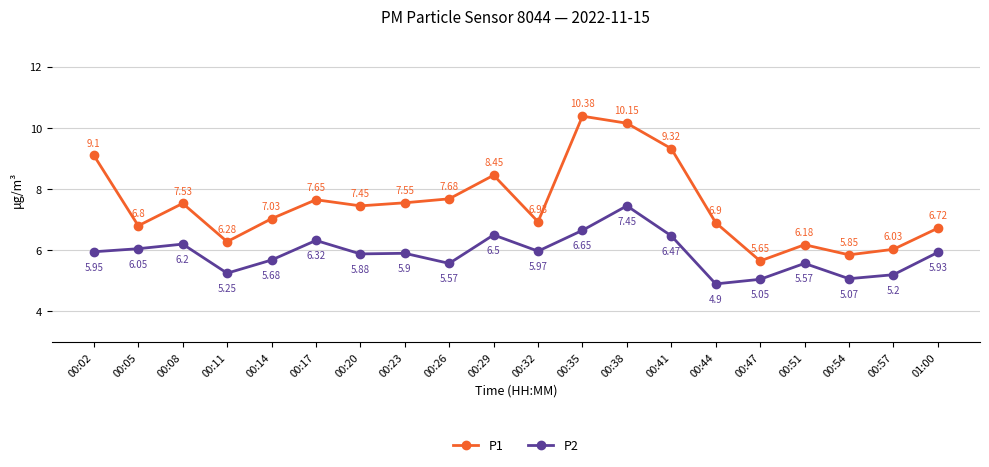

In P2, how many points are higher than both neighbors (excluding endpoints)?

6